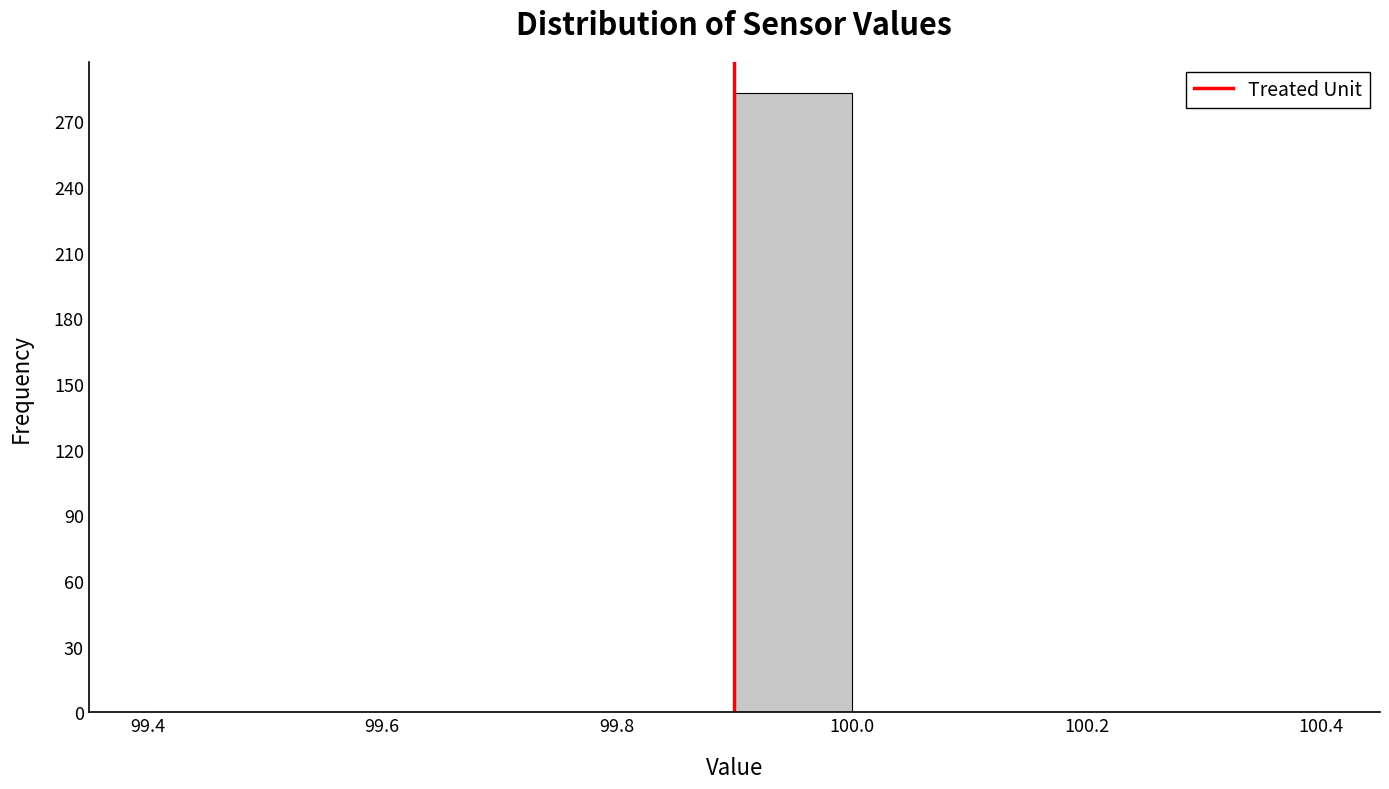

How tall is the bar that spans 99.9 to 100.0 on the x-axis? The values are not printed on the chart, so give them approximately, as read against the axis.

285